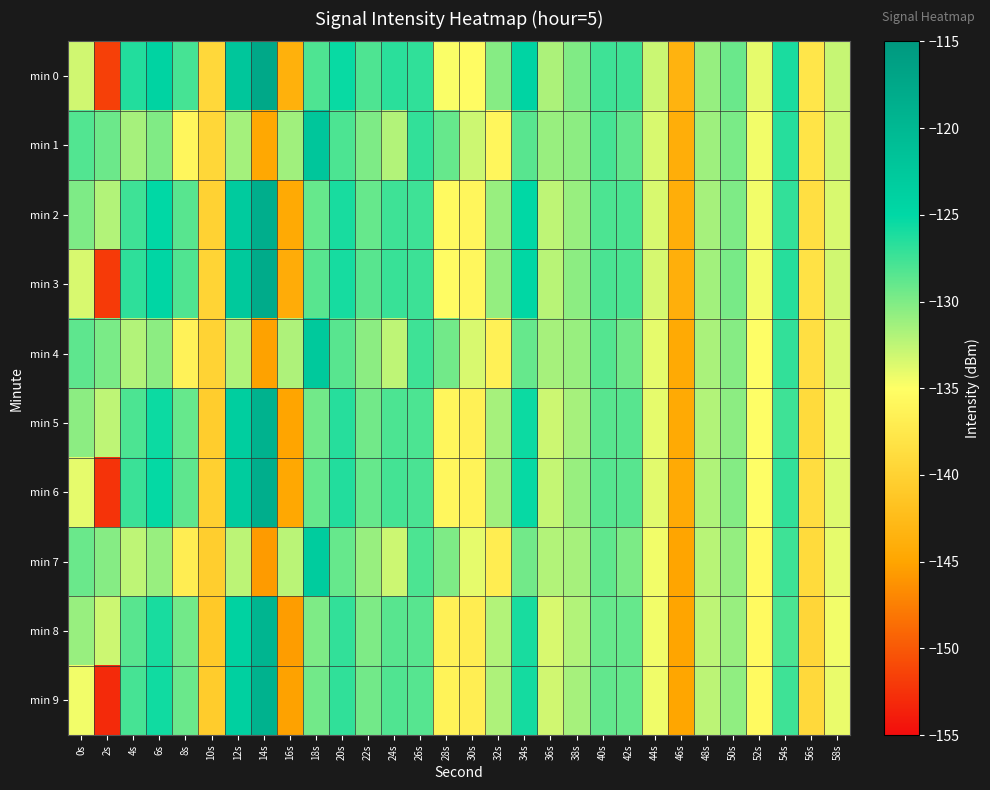

Which series changed the most between 32s and 56s?

min 2